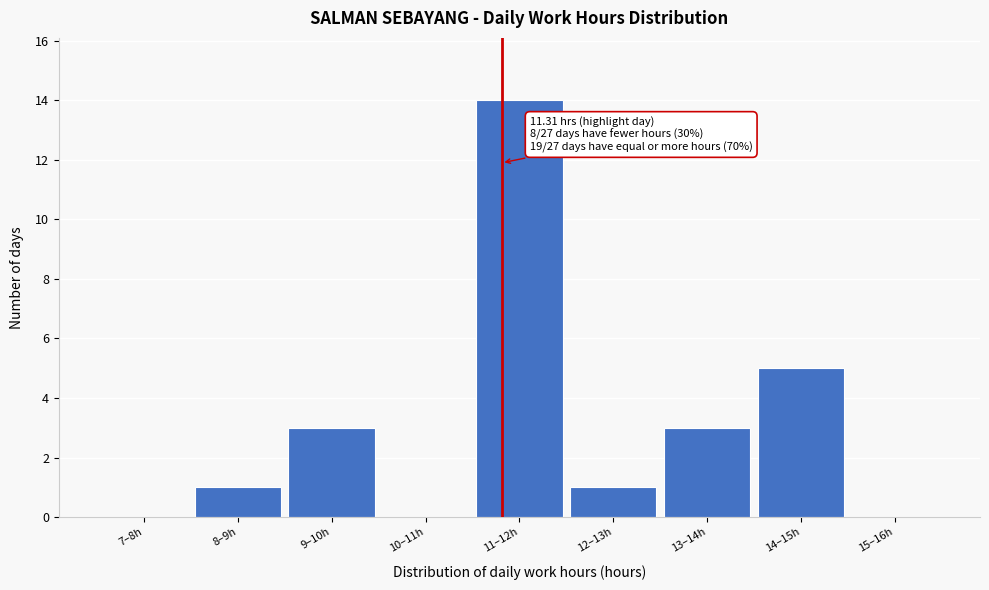

Reading left to right, extract all data points from this chart.

7–8h=0	8–9h=1	9–10h=3	10–11h=0	11–12h=14	12–13h=1	13–14h=3	14–15h=5	15–16h=0